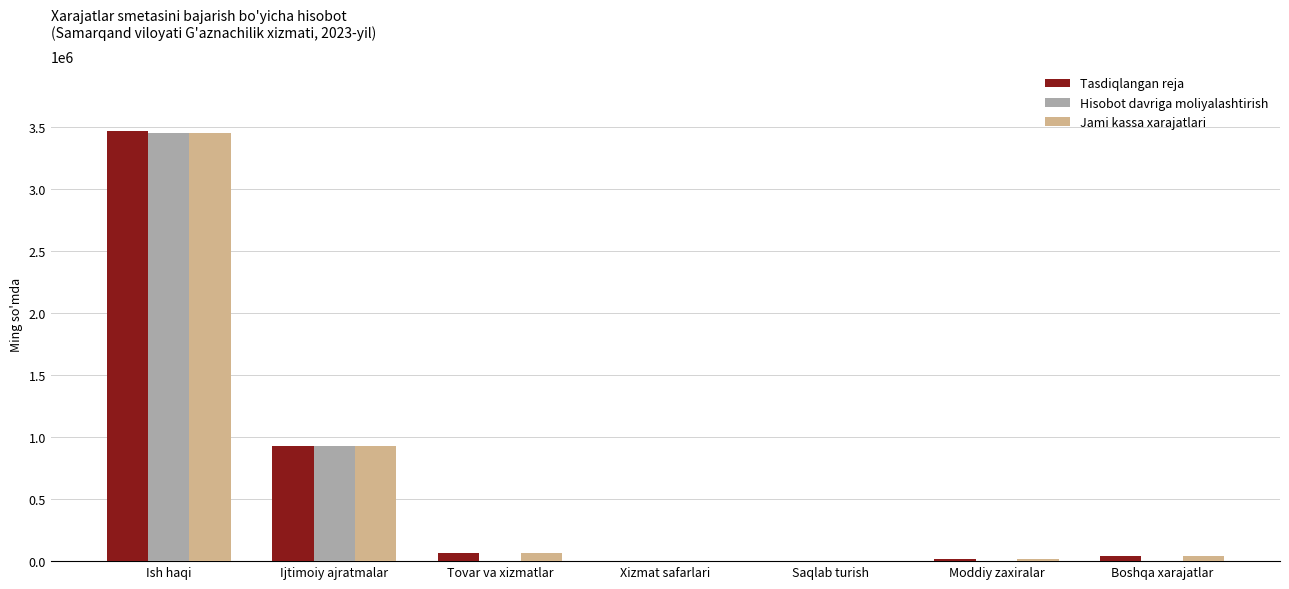

What is the sum of the Jami kassa xarajatlari values at Ijtimoiy ajratmalar and Ish haqi?

4386592.2